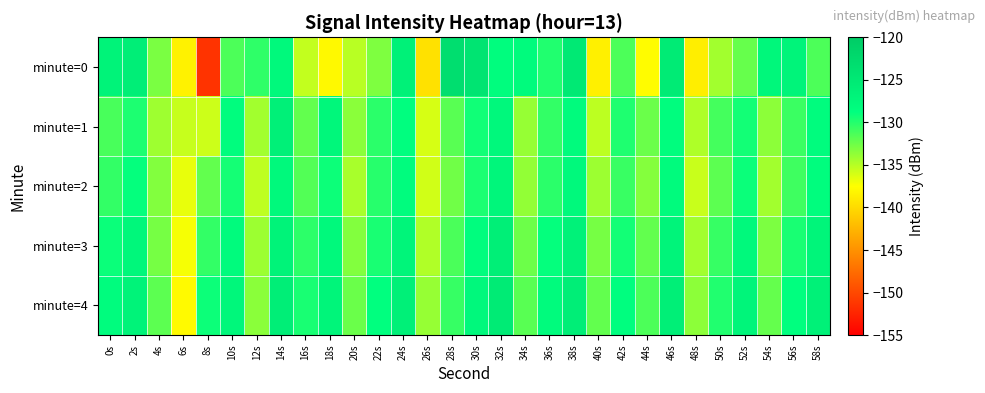

Which label corresponds to the largest value in the chart?

28s